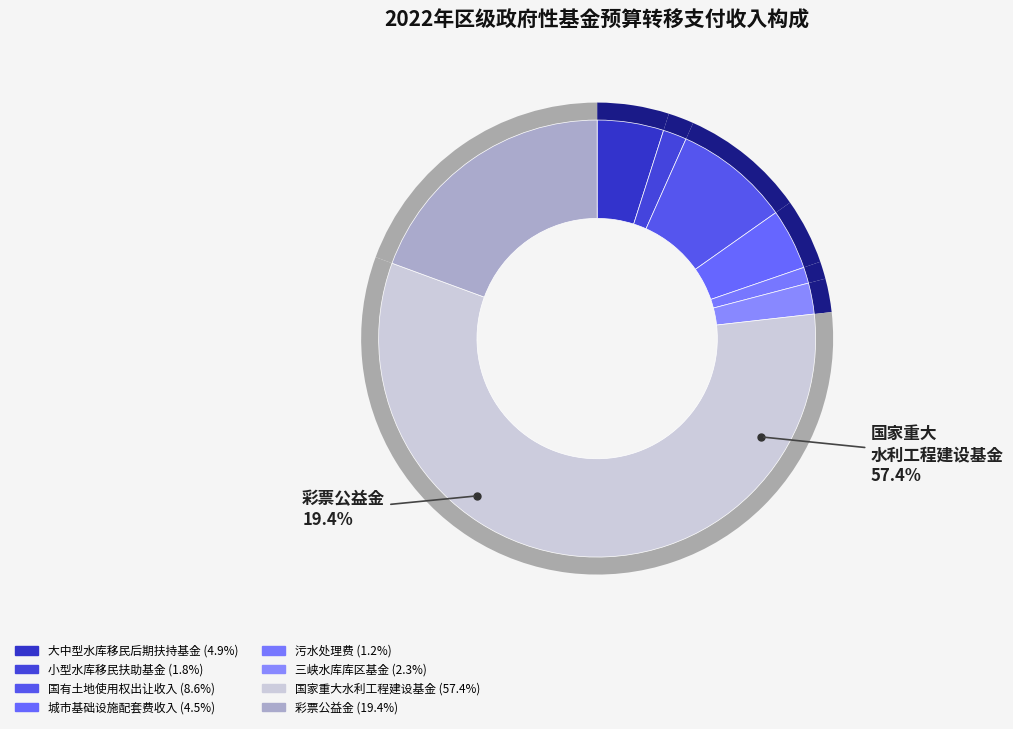

What percentage is the 大中型水库移民后期扶持基金 slice, to the nearest percent?

5%